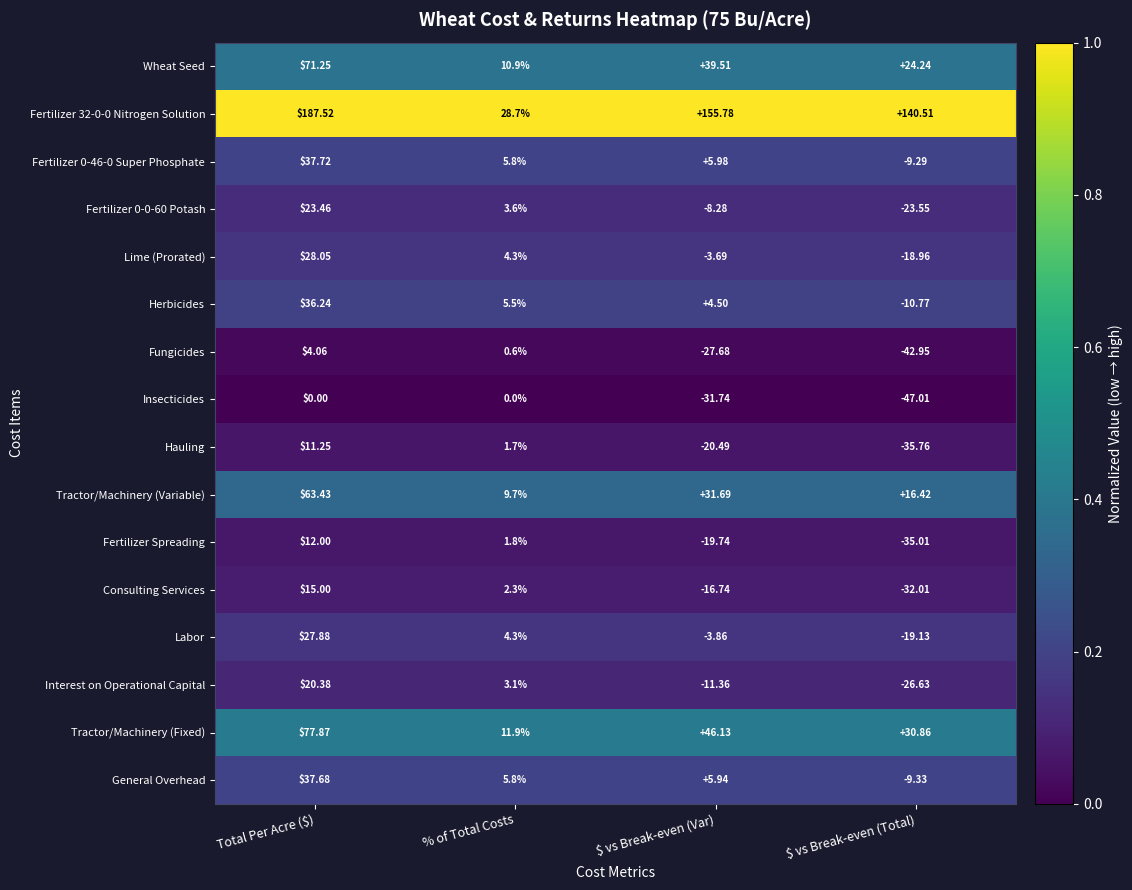

At which category is the sum across all series the highest?

Total Per Acre ($)